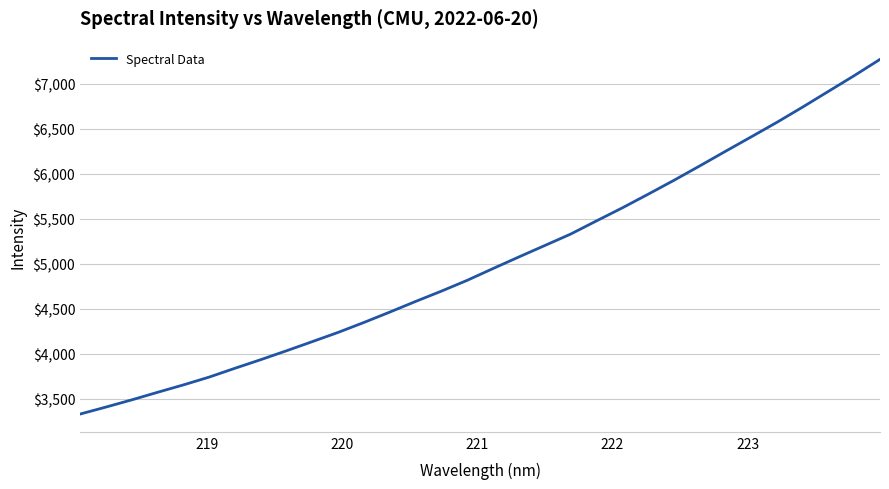

What is the average value?

5030.7